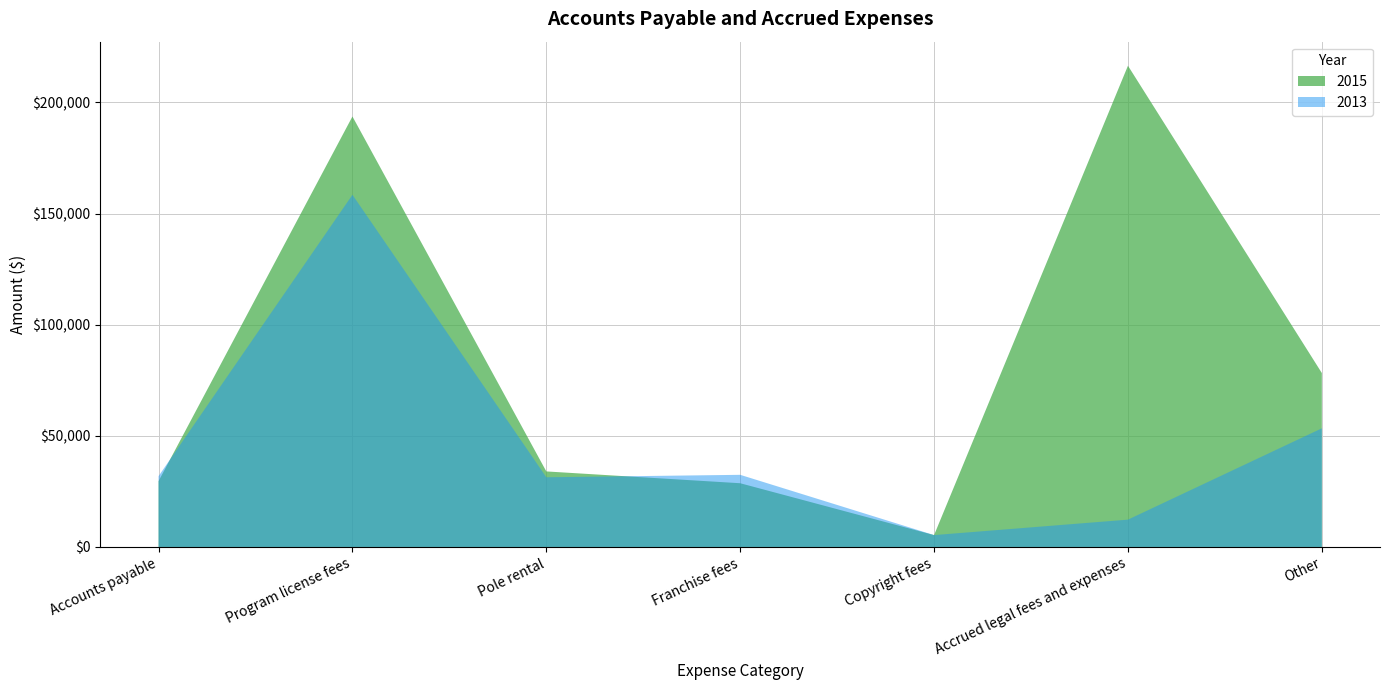

Reading left to right, extract all data points from this chart.

2015: 29618	193693	33990	28676	5346	216523	78260
2013: 31868	158460	31364	32463	5346	12296	53384